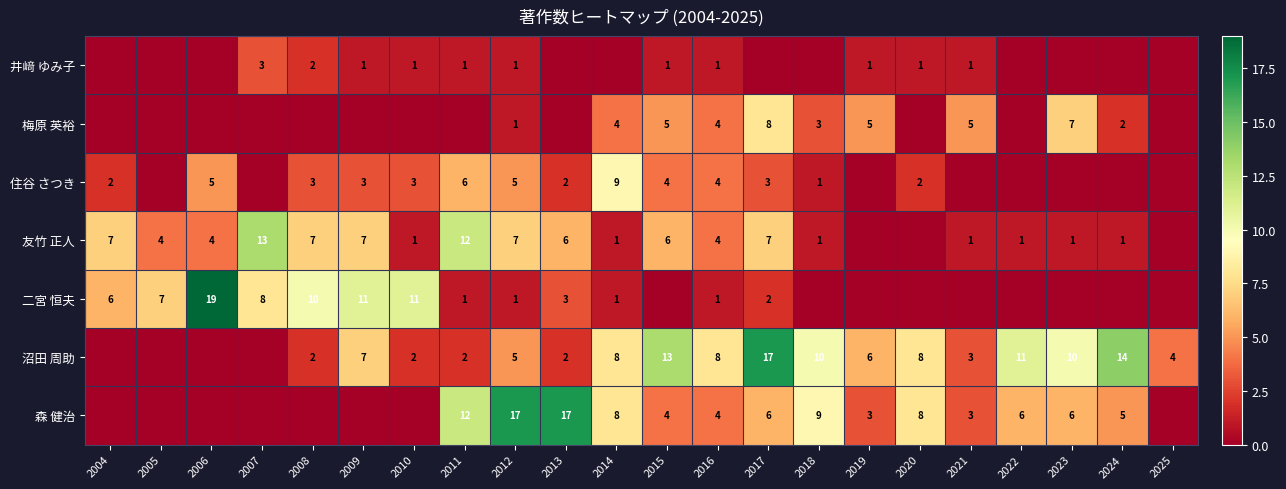

The value of 井﨑 ゆみ子 at 2019 is 1. True or false?

True